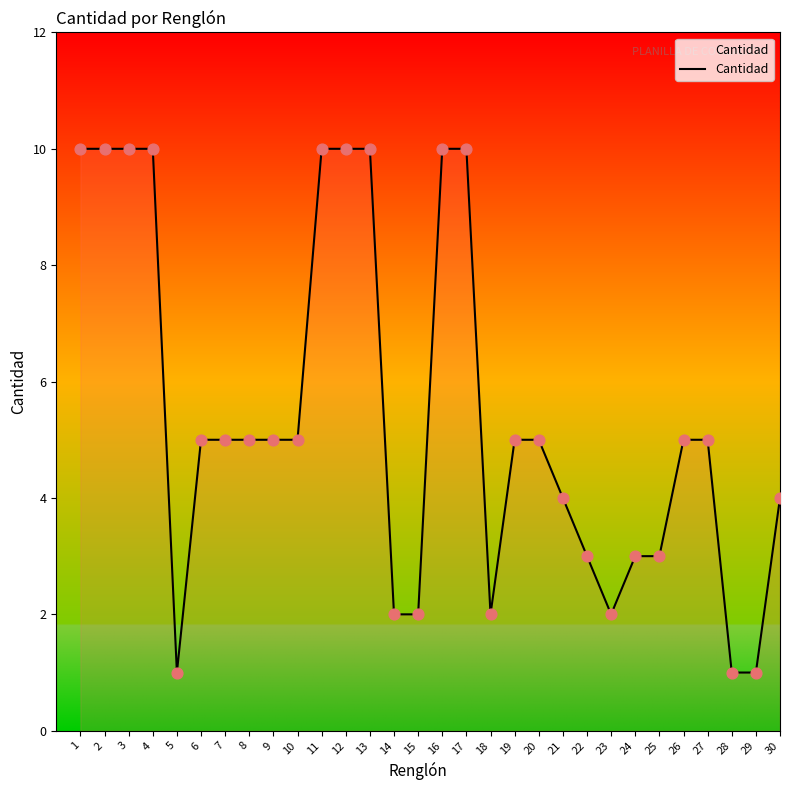

What is the ratio of the value at 28 to the value at 7?

0.2